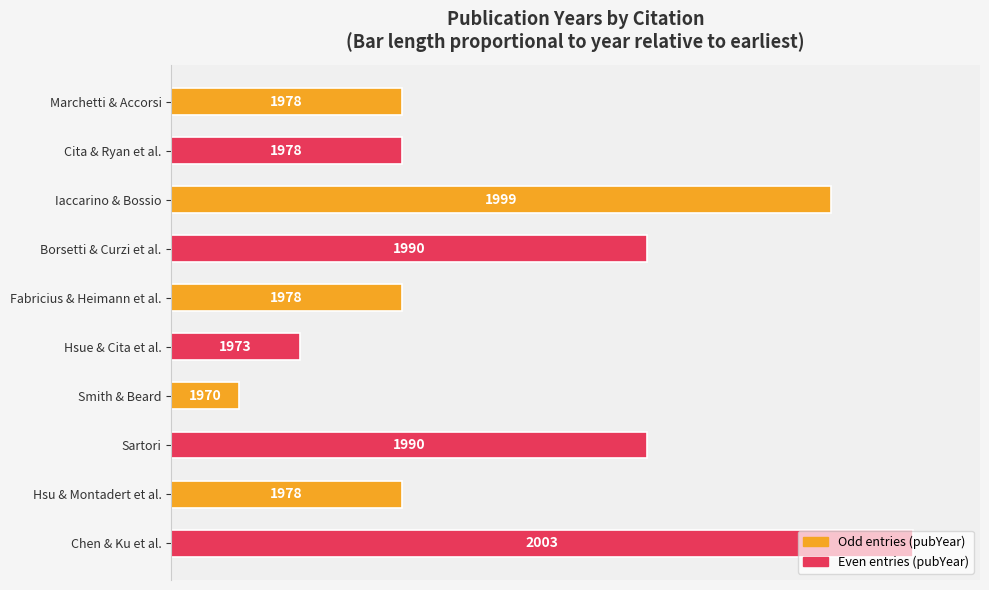

How many bars are there in total?

10